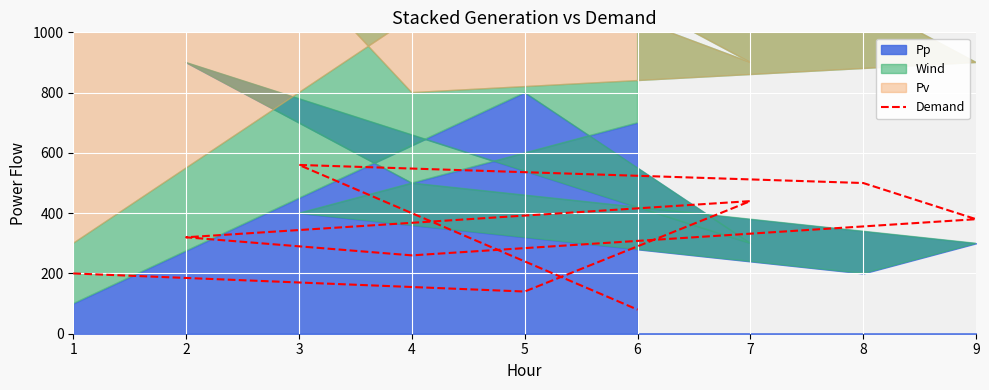

What is the difference between the values at 5 and 2?

180